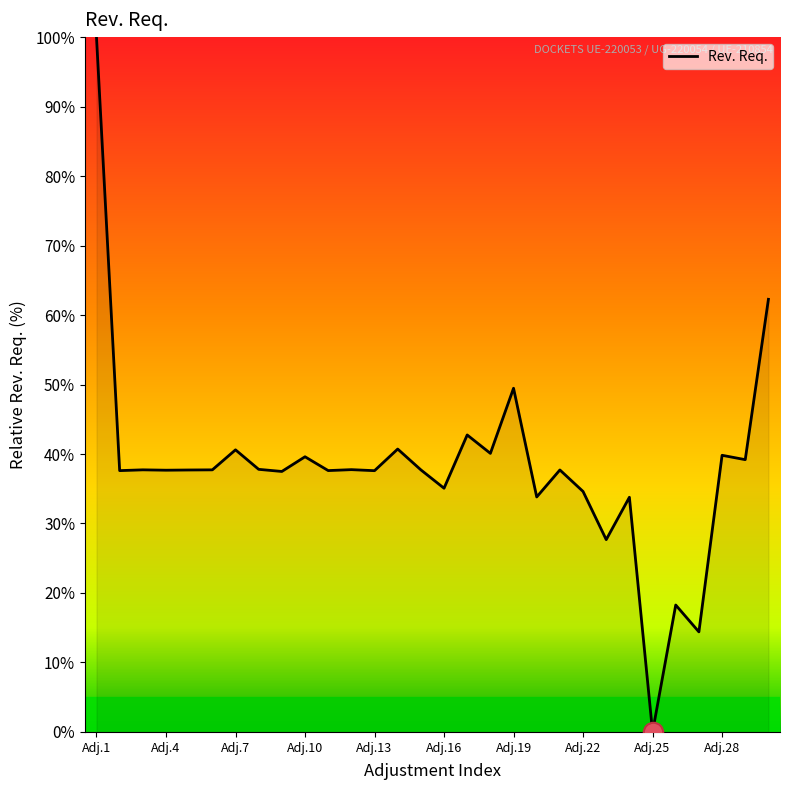

What is the difference between the maximum and minimum values?

100.0